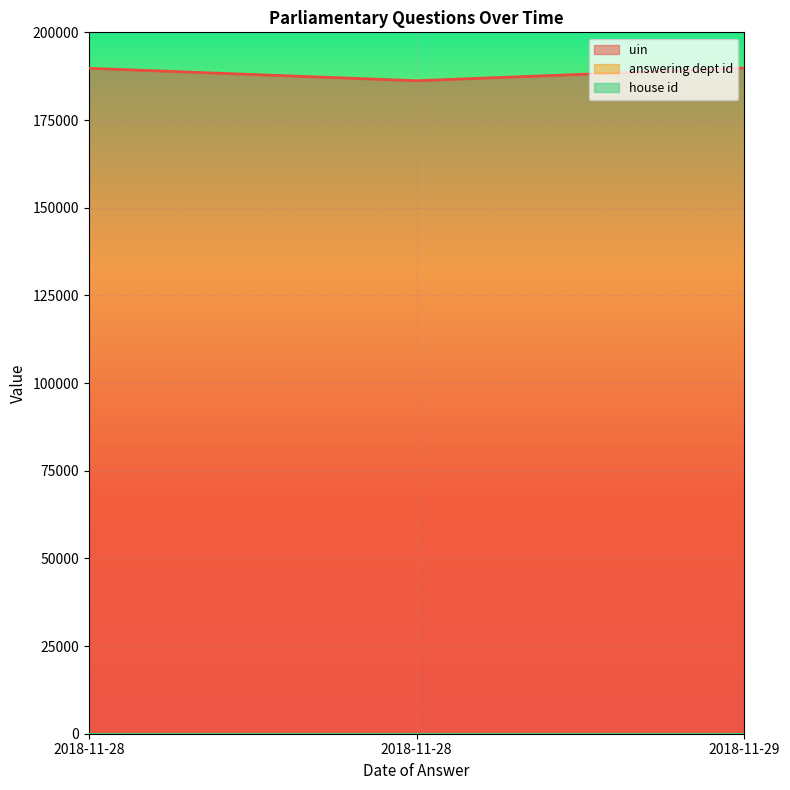

The house id series shows 1 at 2018-11-29. True or false?

True